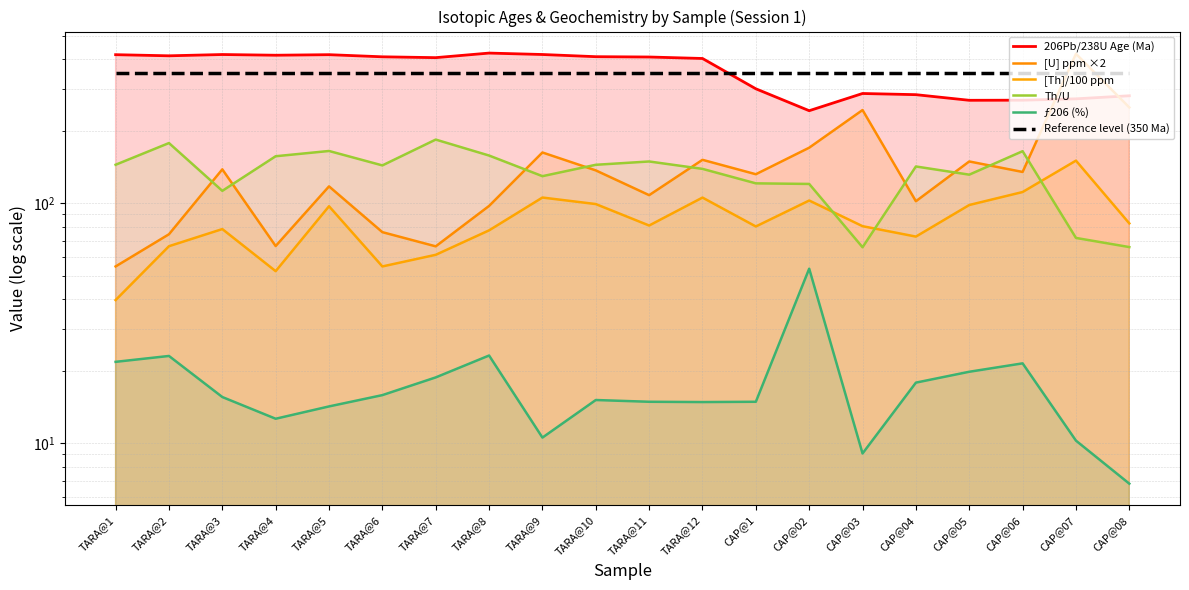

Is this an area chart (filled region under the line)?

No